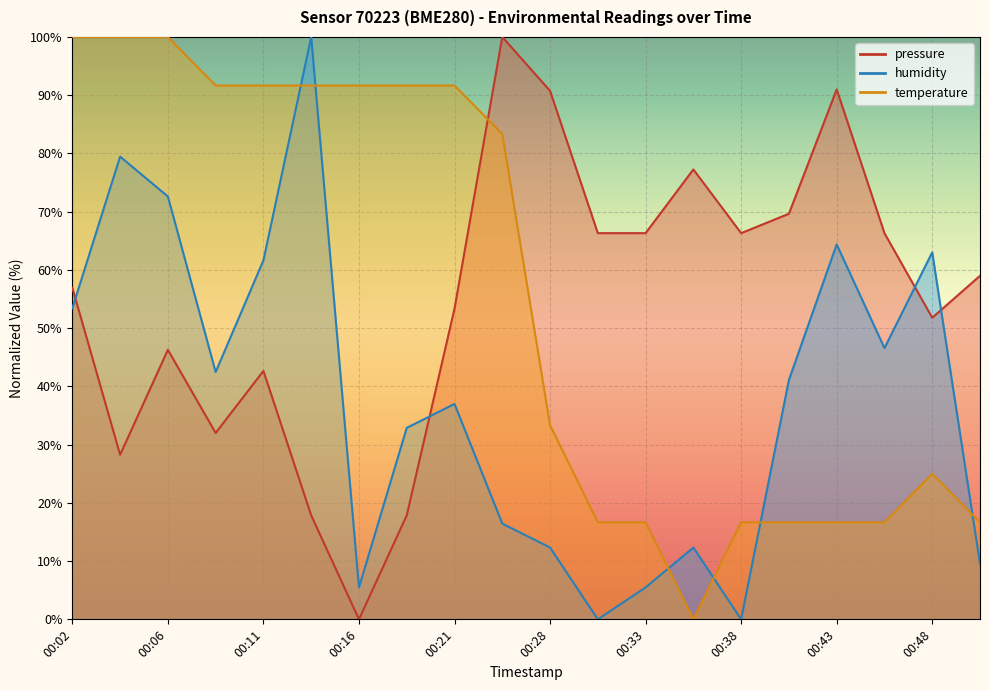

What is the average value of the temperature series?

55.4